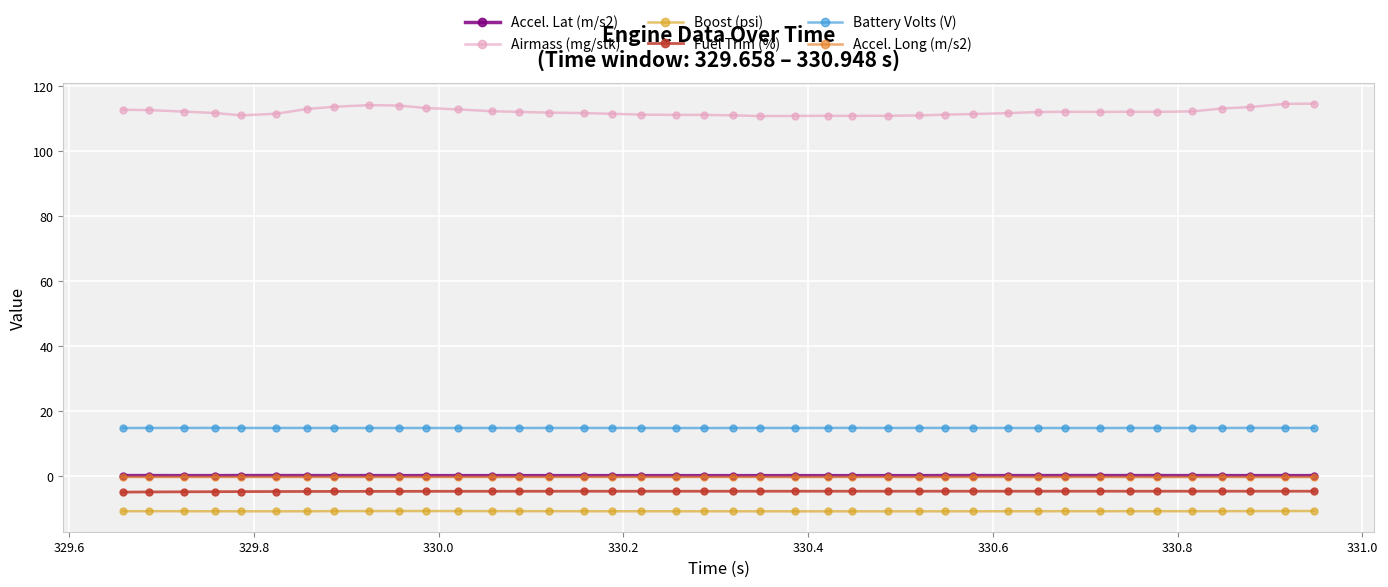

What is the value of the Battery Volts (V) point at the 20th from the left?

14.8